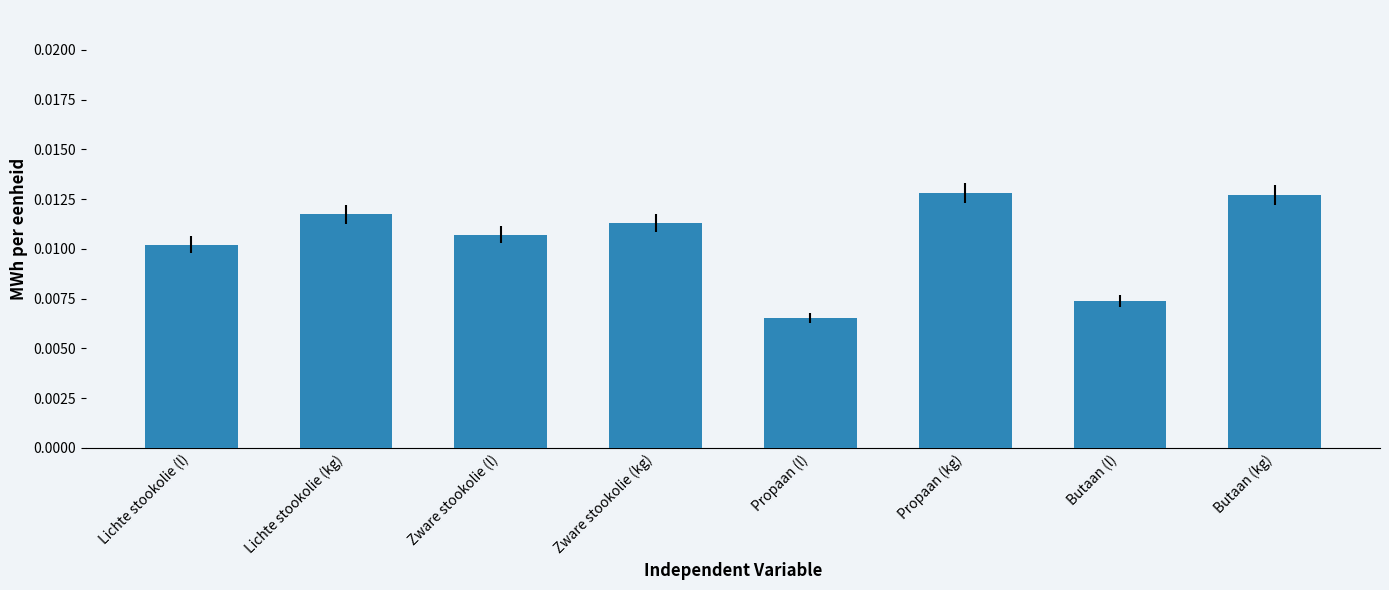

What is the sum of all values?

0.1